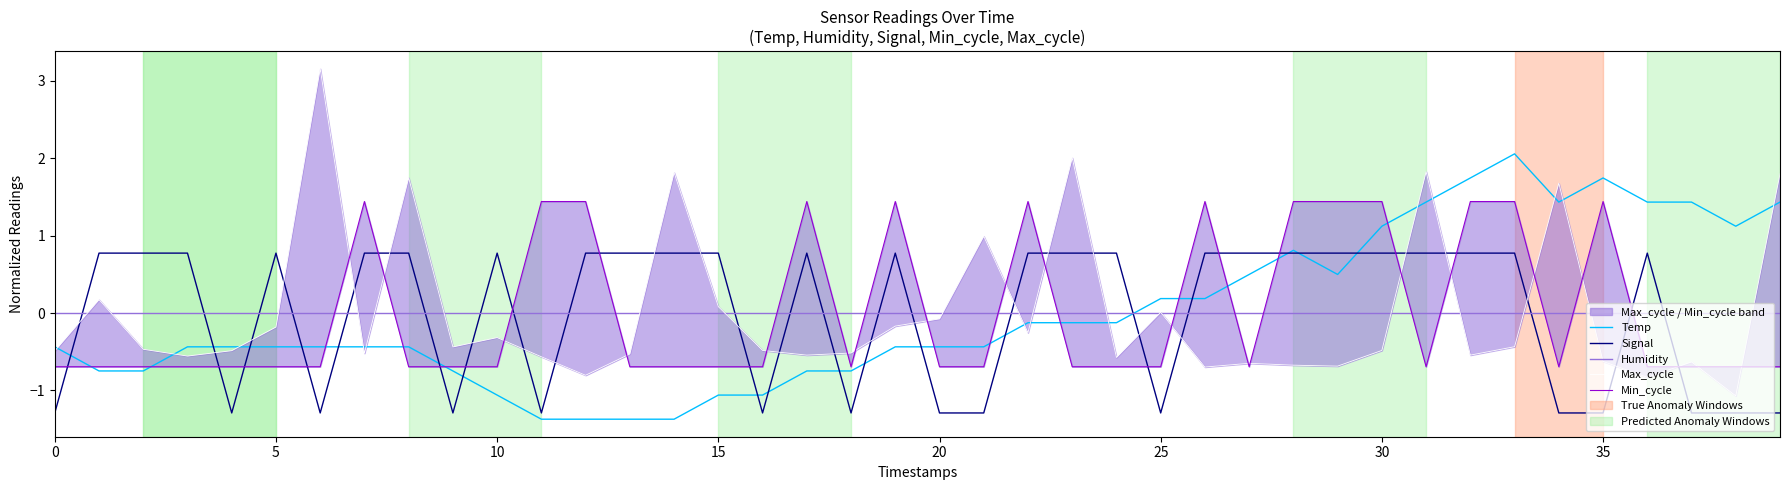

Is this an area chart (filled region under the line)?

No